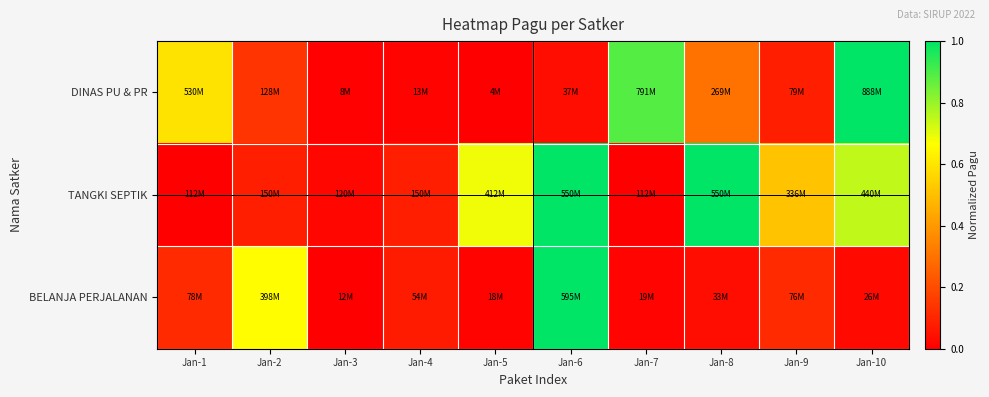

List the series in order of their peak value, highest first.

DINAS PU & PR, TANGKI SEPTIK, BELANJA PERJALANAN